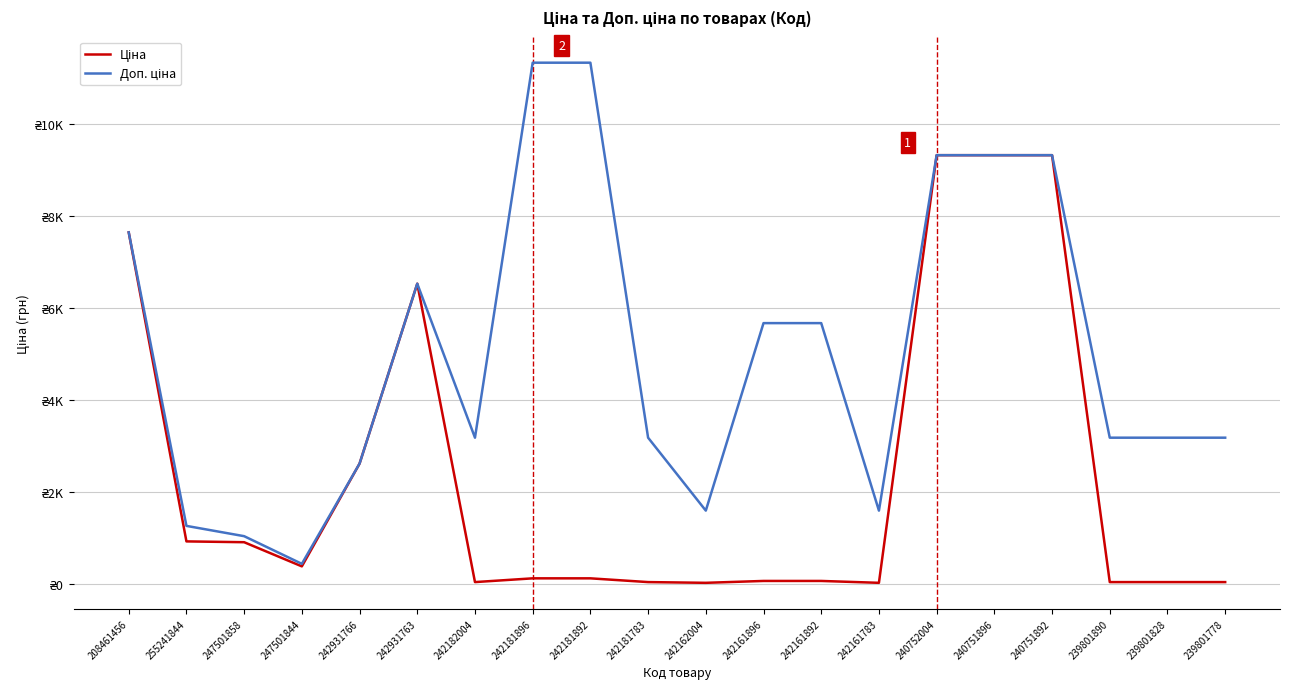

At which label does Ціна first exceed 113?

208461456